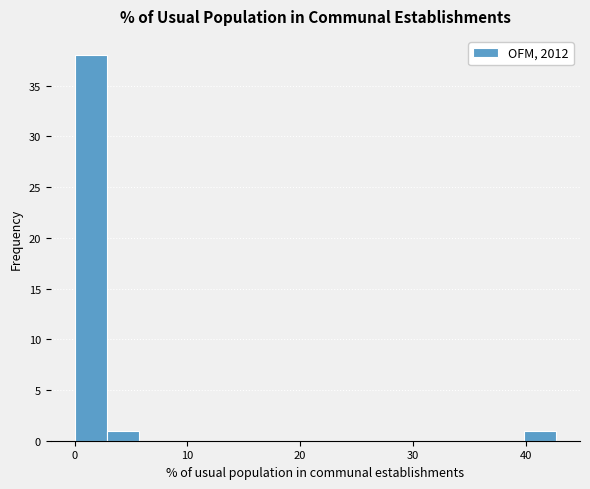

Read against the x-axis, roughly where is the centre of the tallest bar?

1